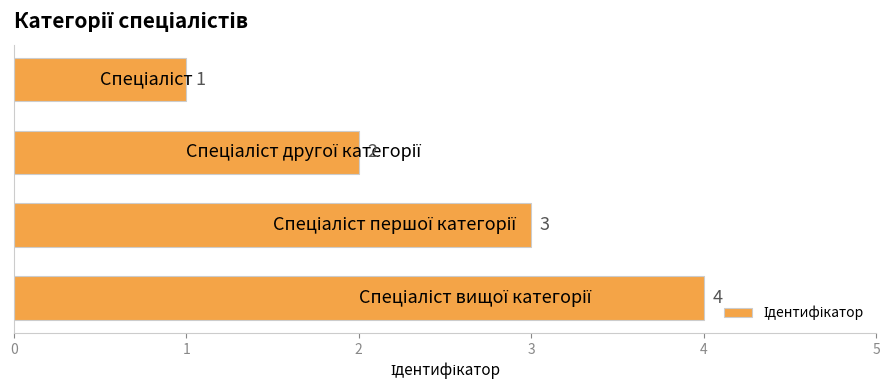

What is the greatest value displayed?

4